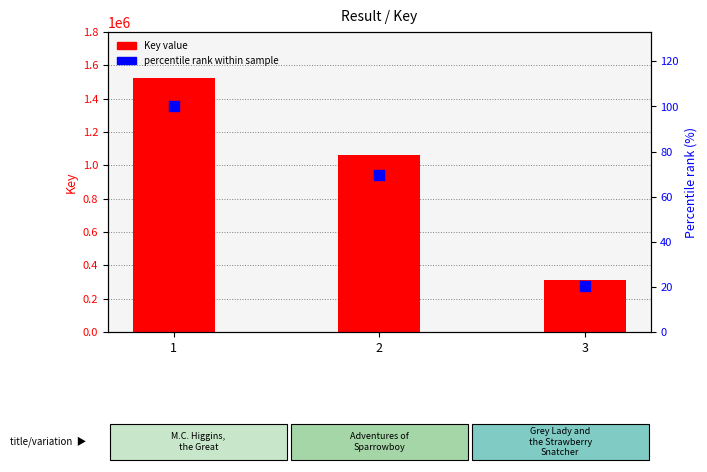

Which series has the largest total across all categories?

Key